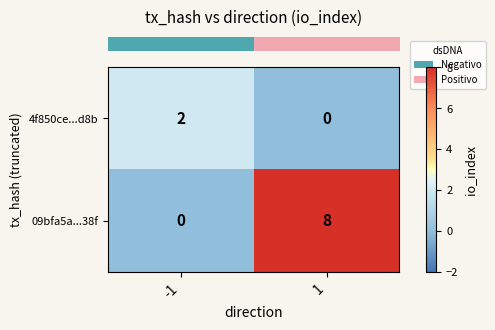

What value does the 09bfa5a...38f series have at 1?

8